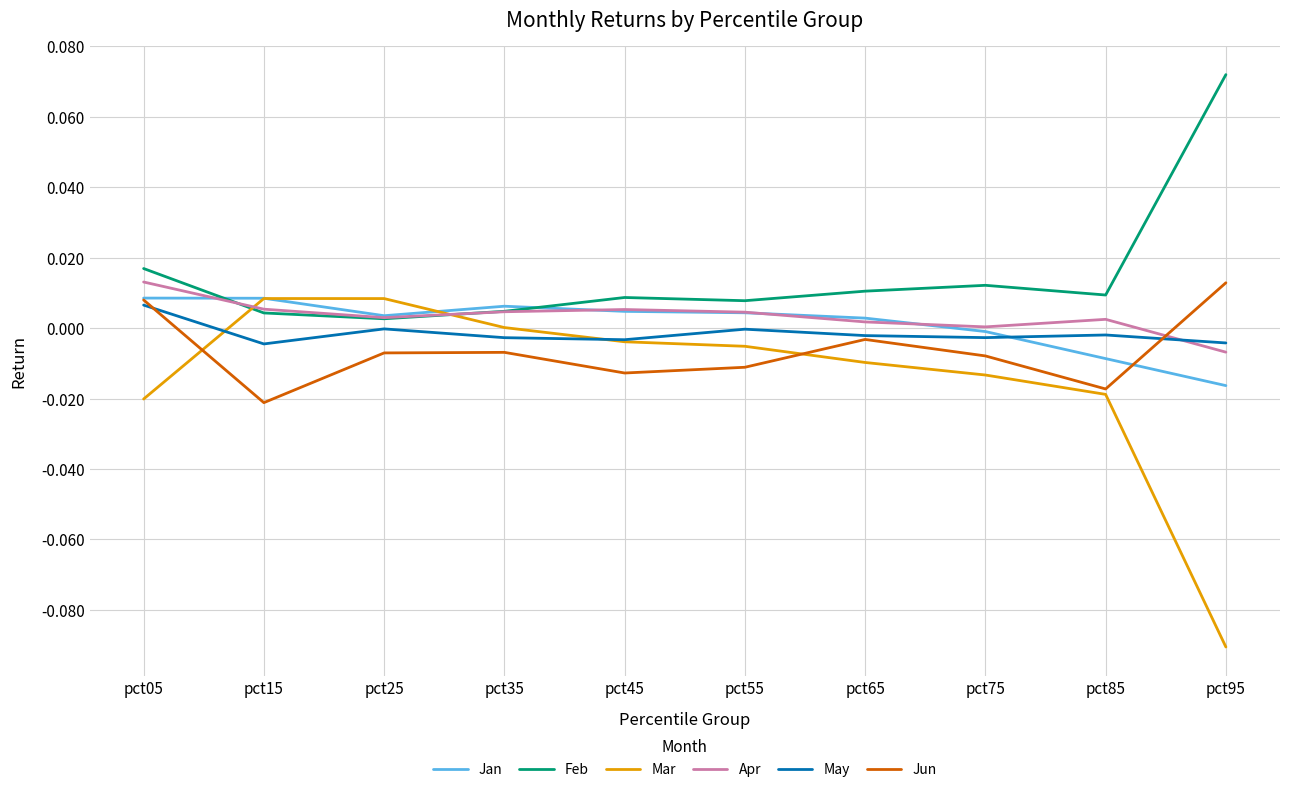

At which label is Jun closest to 0?

pct65